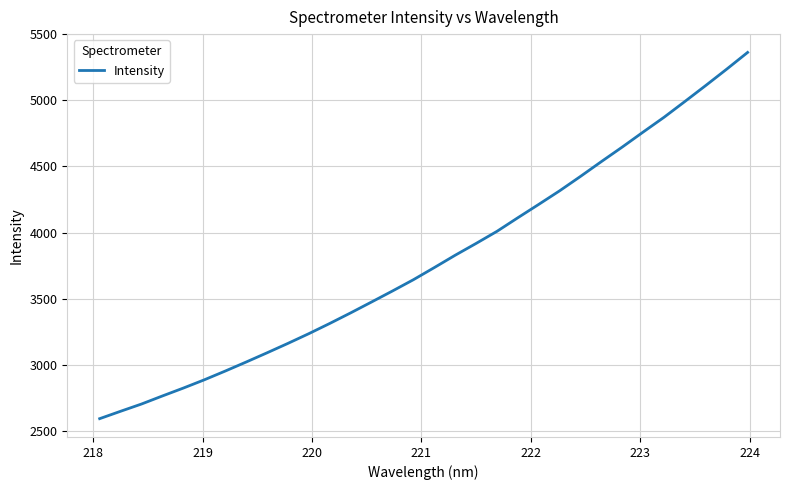

What is the difference between the maximum and minimum values?

2772.2